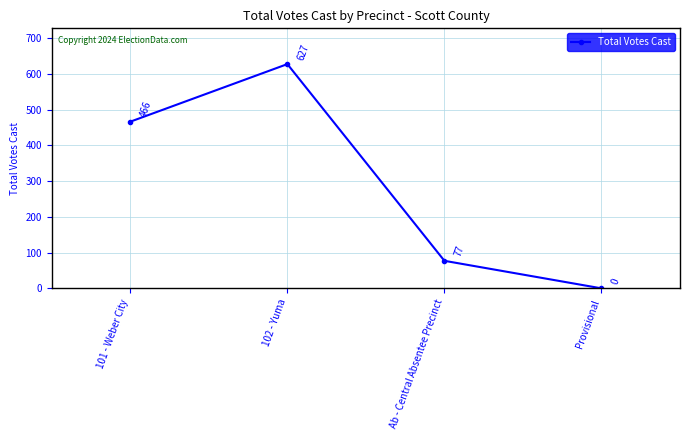

What is the difference between the maximum and minimum values?

627